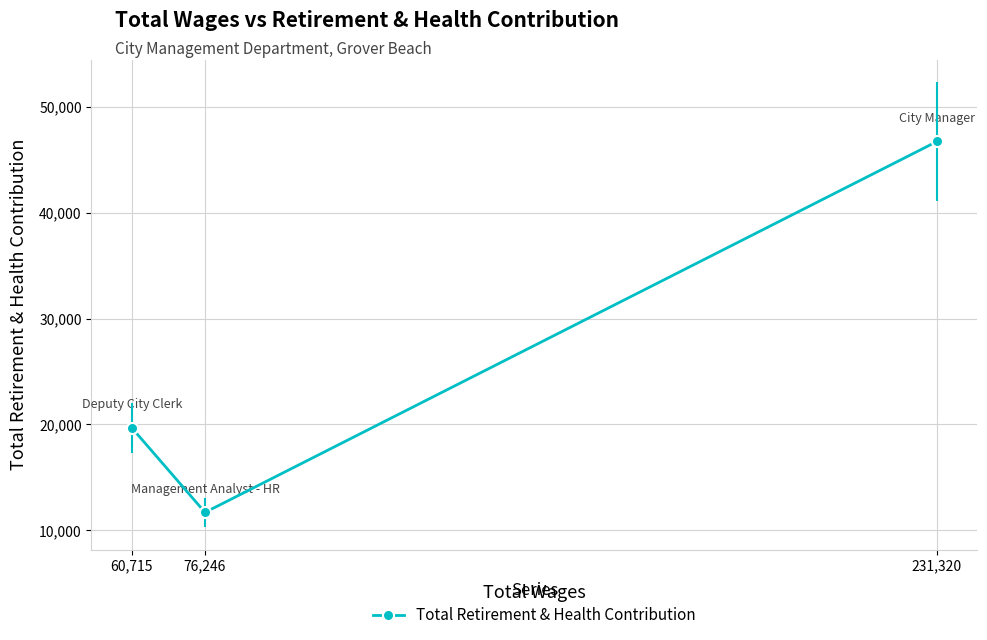

At which label does the data first exceed 19686?

231,320